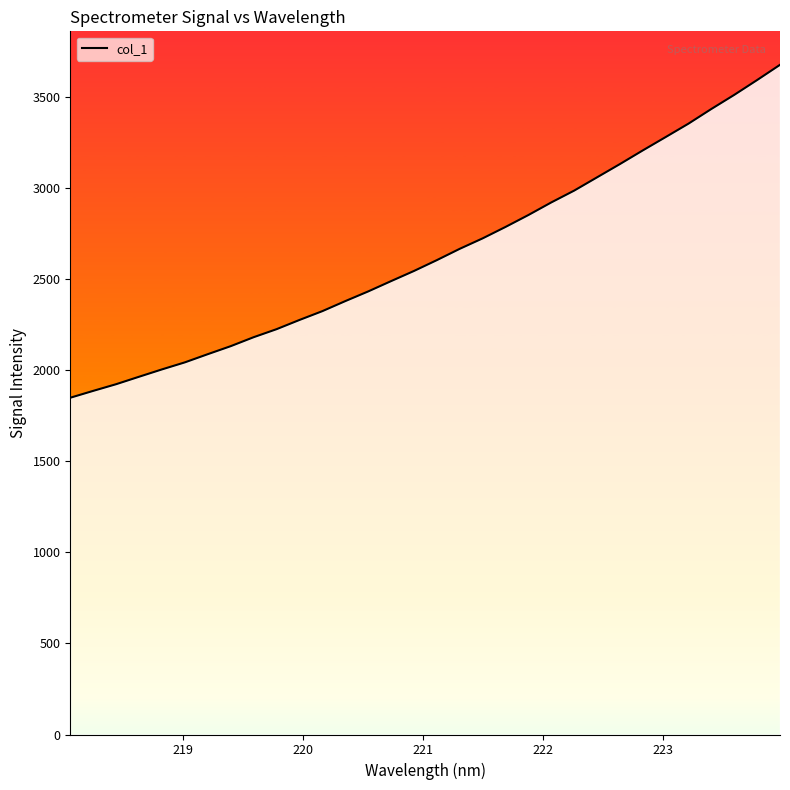

What is the maximum value shown in the chart?

3679.1